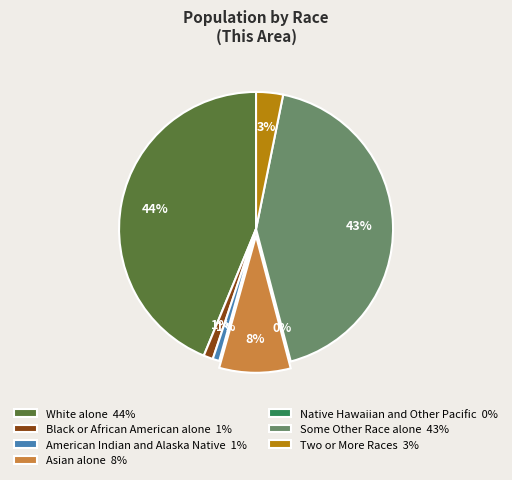

True or false: Two or More Races accounts for 13% of the total.

False